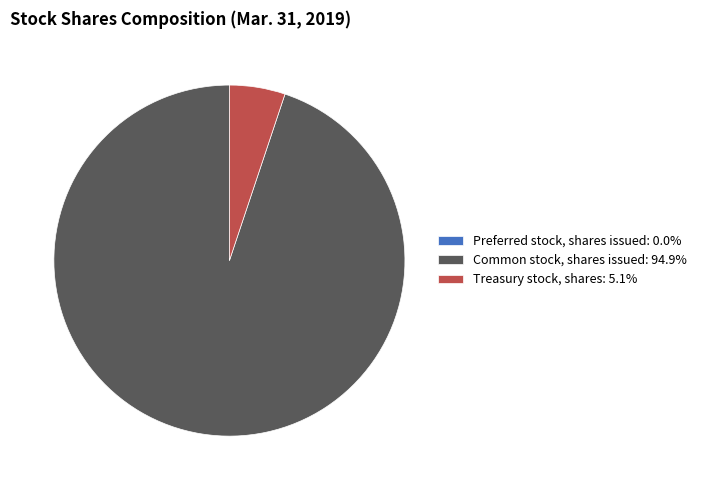

Is there a majority slice in this chart?

Yes